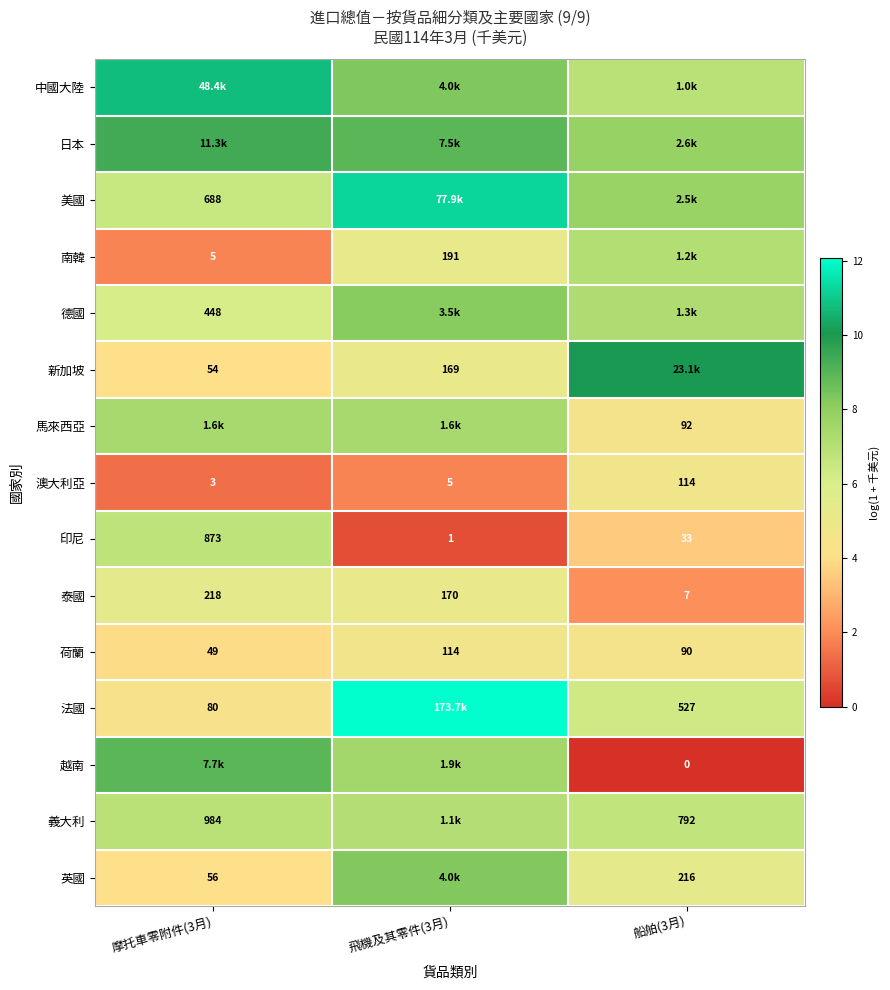

Is the value of 南韓 at 摩托車零附件(3月) greater than the value of 澳大利亞 at 船舶(3月)?

No